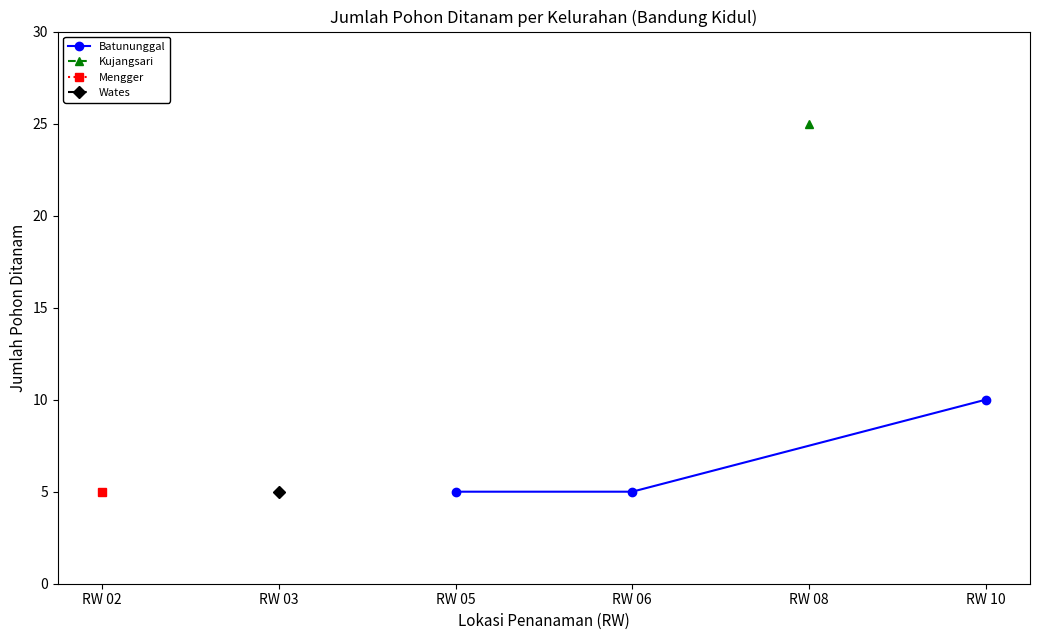

Is it true that Batununggal equals 6 at RW 10?

False